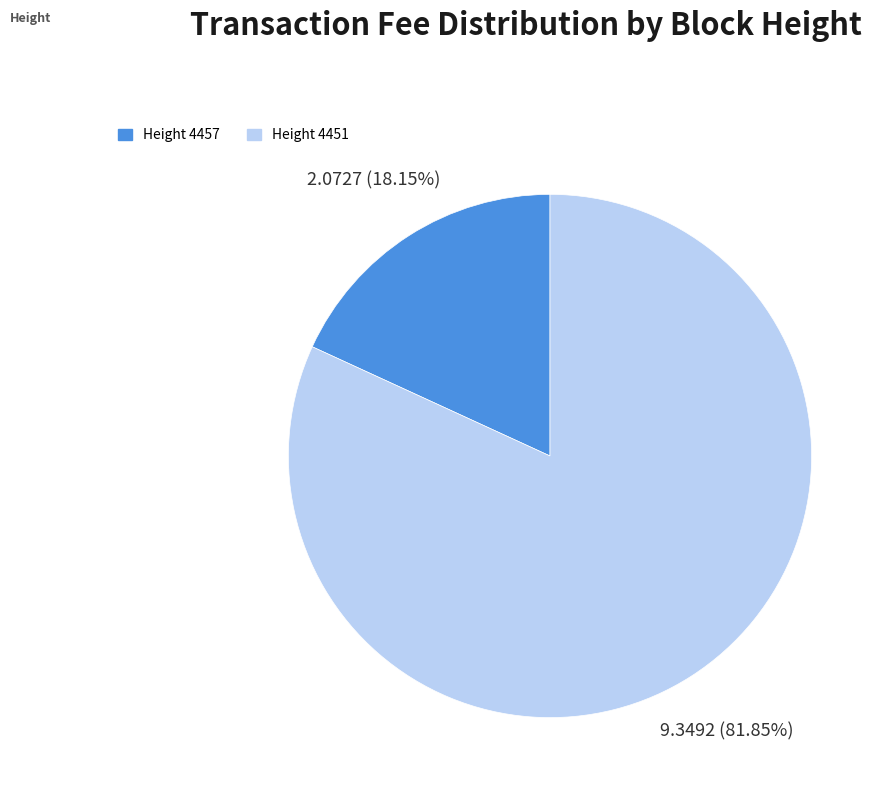

Is there a majority slice in this chart?

Yes